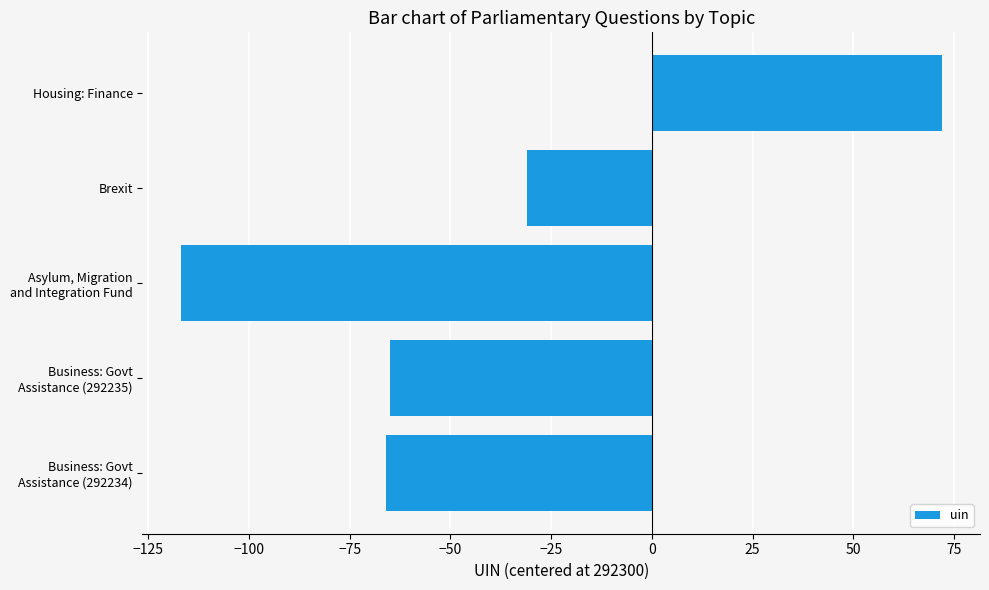

Rank the categories by value from lowest to highest.

Asylum, Migration
and Integration Fund, Business: Govt
Assistance (292234), Business: Govt
Assistance (292235), Brexit, Housing: Finance